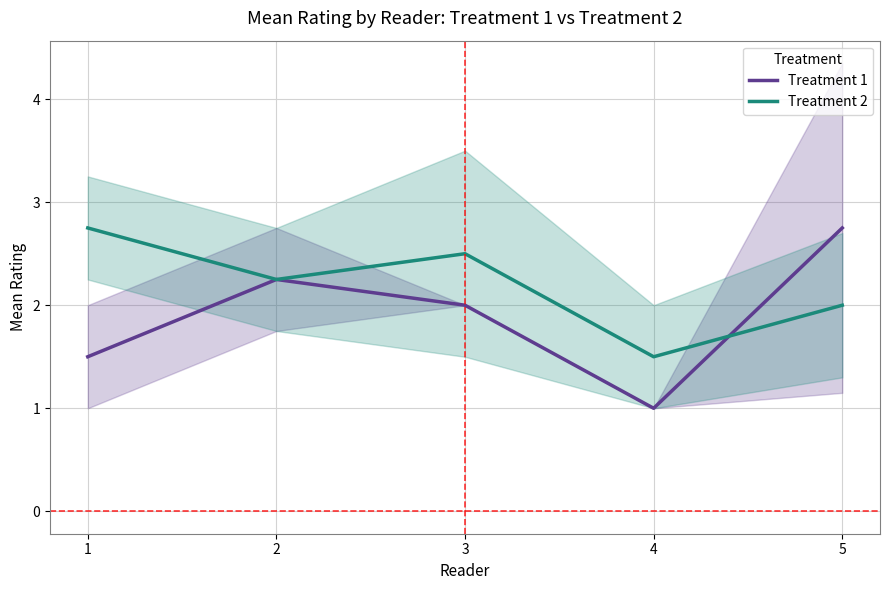

How many Treatment 2 values are between 2 and 3?

4